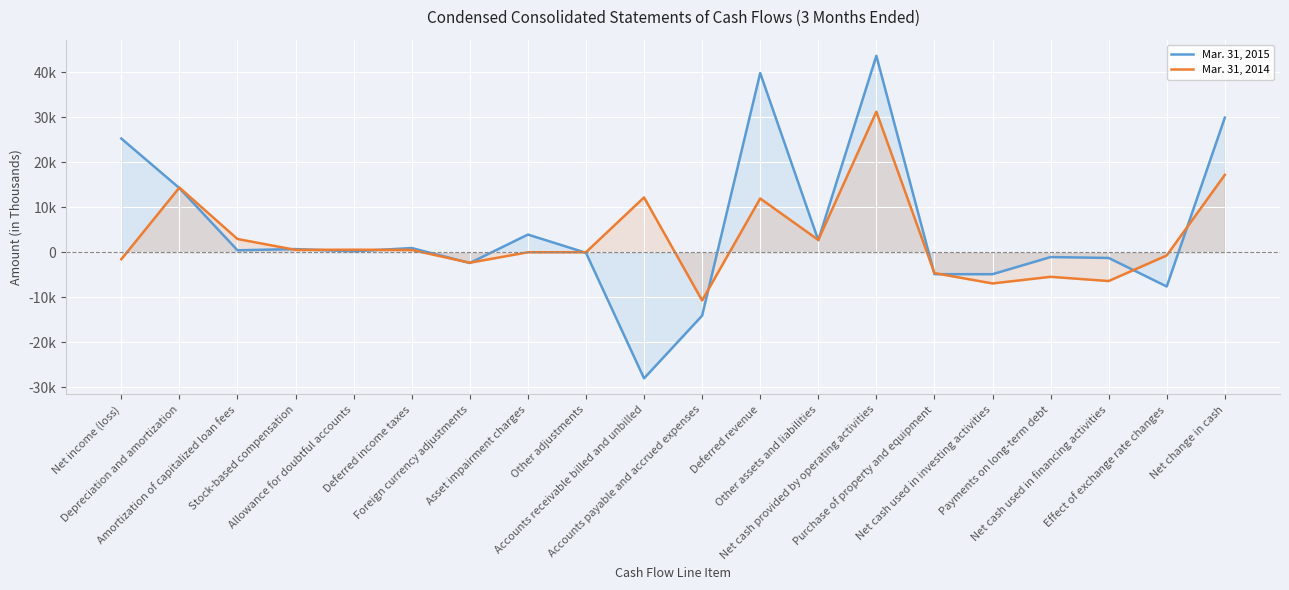

List the labels in order of Mar. 31, 2015 value, largest first.

Net cash provided by operating activities, Deferred revenue, Net change in cash, Net income (loss), Depreciation and amortization, Asset impairment charges, Other assets and liabilities, Deferred income taxes, Stock-based compensation, Amortization of capitalized loan fees, Allowance for doubtful accounts, Other adjustments, Payments on long-term debt, Net cash used in financing activities, Foreign currency adjustments, Purchase of property and equipment, Net cash used in investing activities, Effect of exchange rate changes, Accounts payable and accrued expenses, Accounts receivable billed and unbilled